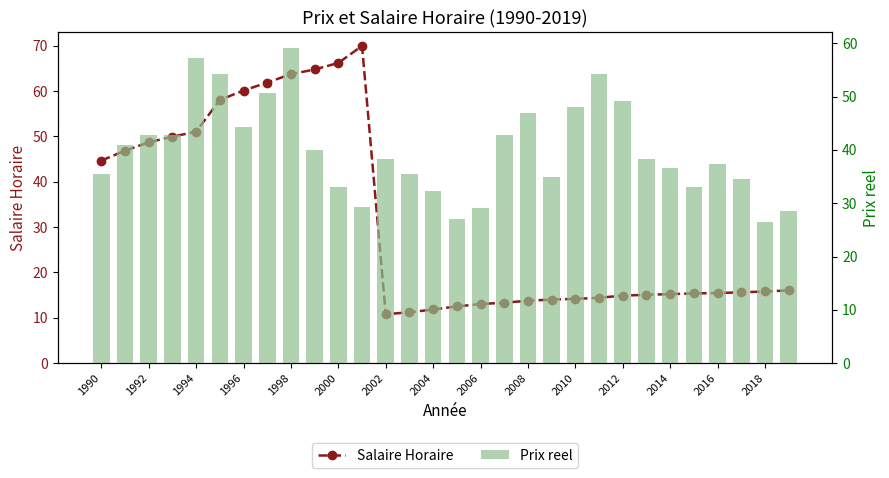

What are all the series names shown in the legend?

Salaire Horaire, Prix reel